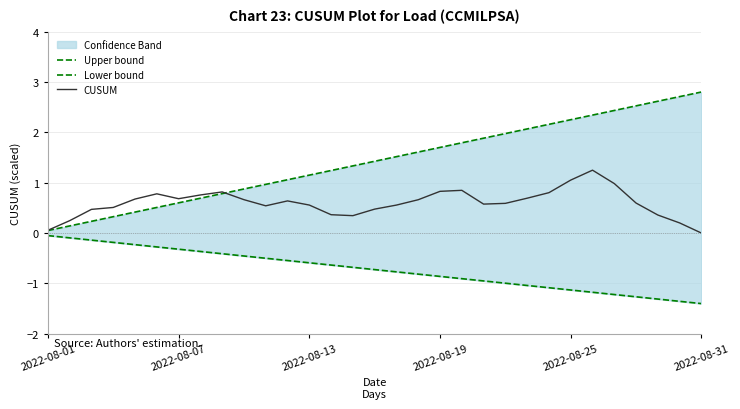

Rank the series by their maximum value, from lowest to highest.

Lower bound, CUSUM, Upper bound